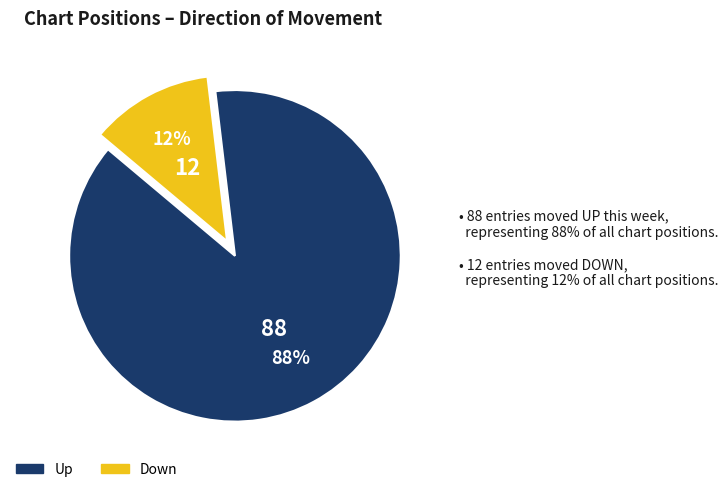

To the nearest percent, what is the average slice percentage?

50%